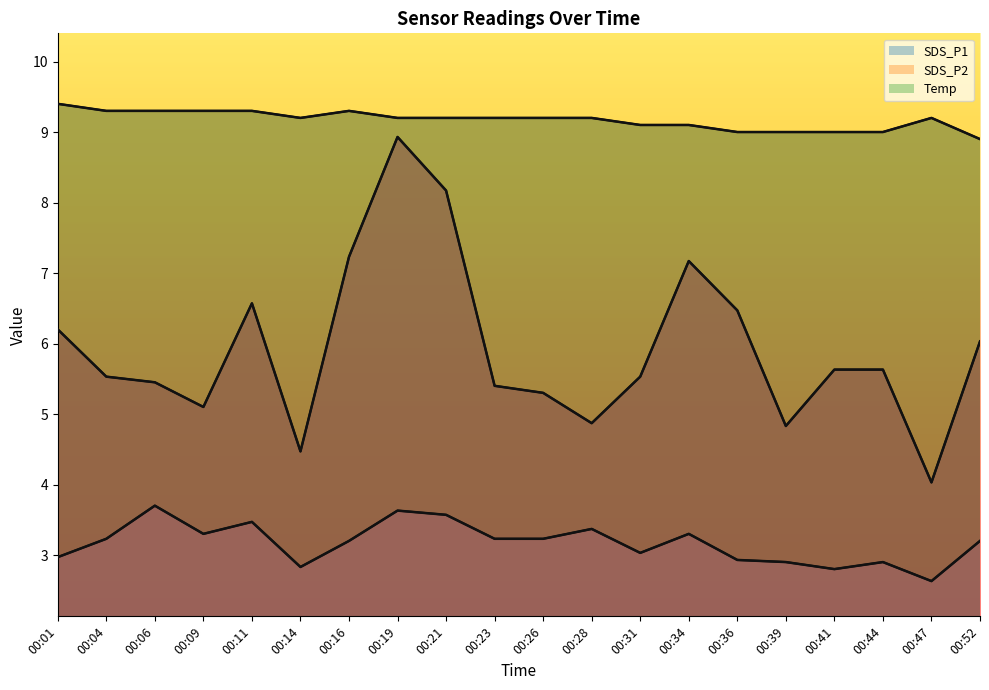

What are all the series names shown in the legend?

SDS_P1, SDS_P2, Temp